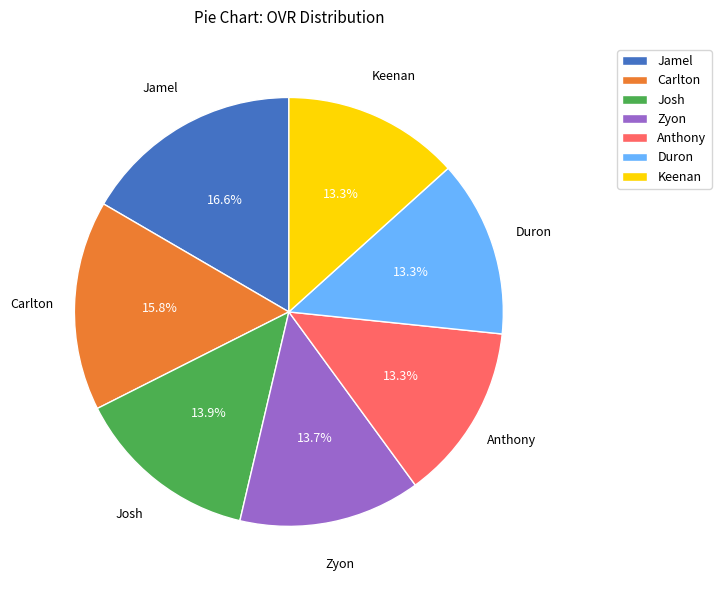

How many slices are in this pie chart?

7